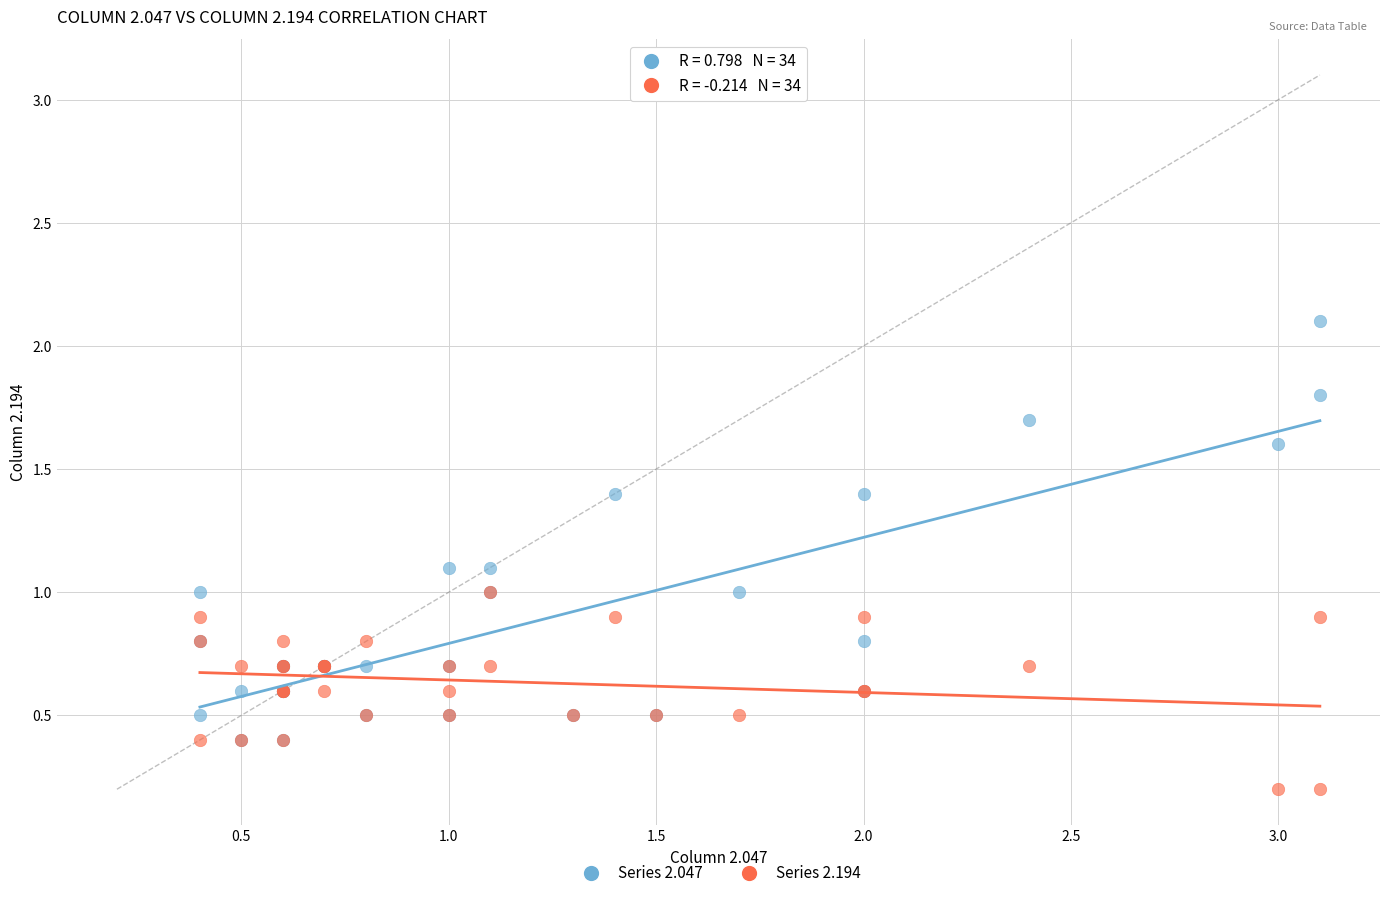

Which series has the widest spread of Y values?

Series 2.047